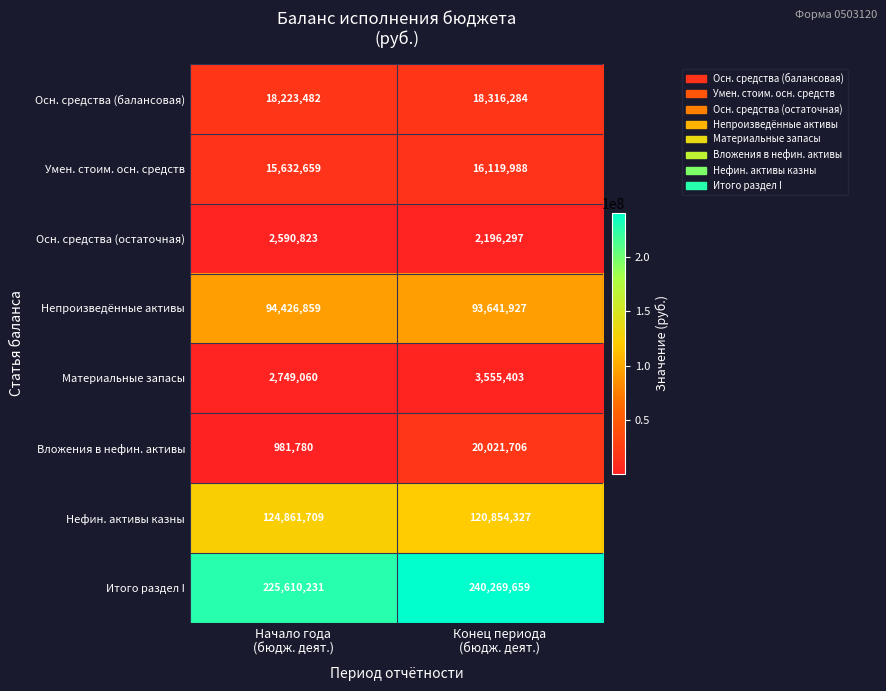

What is the lowest value of the Нефин. активы казны series?

120854327